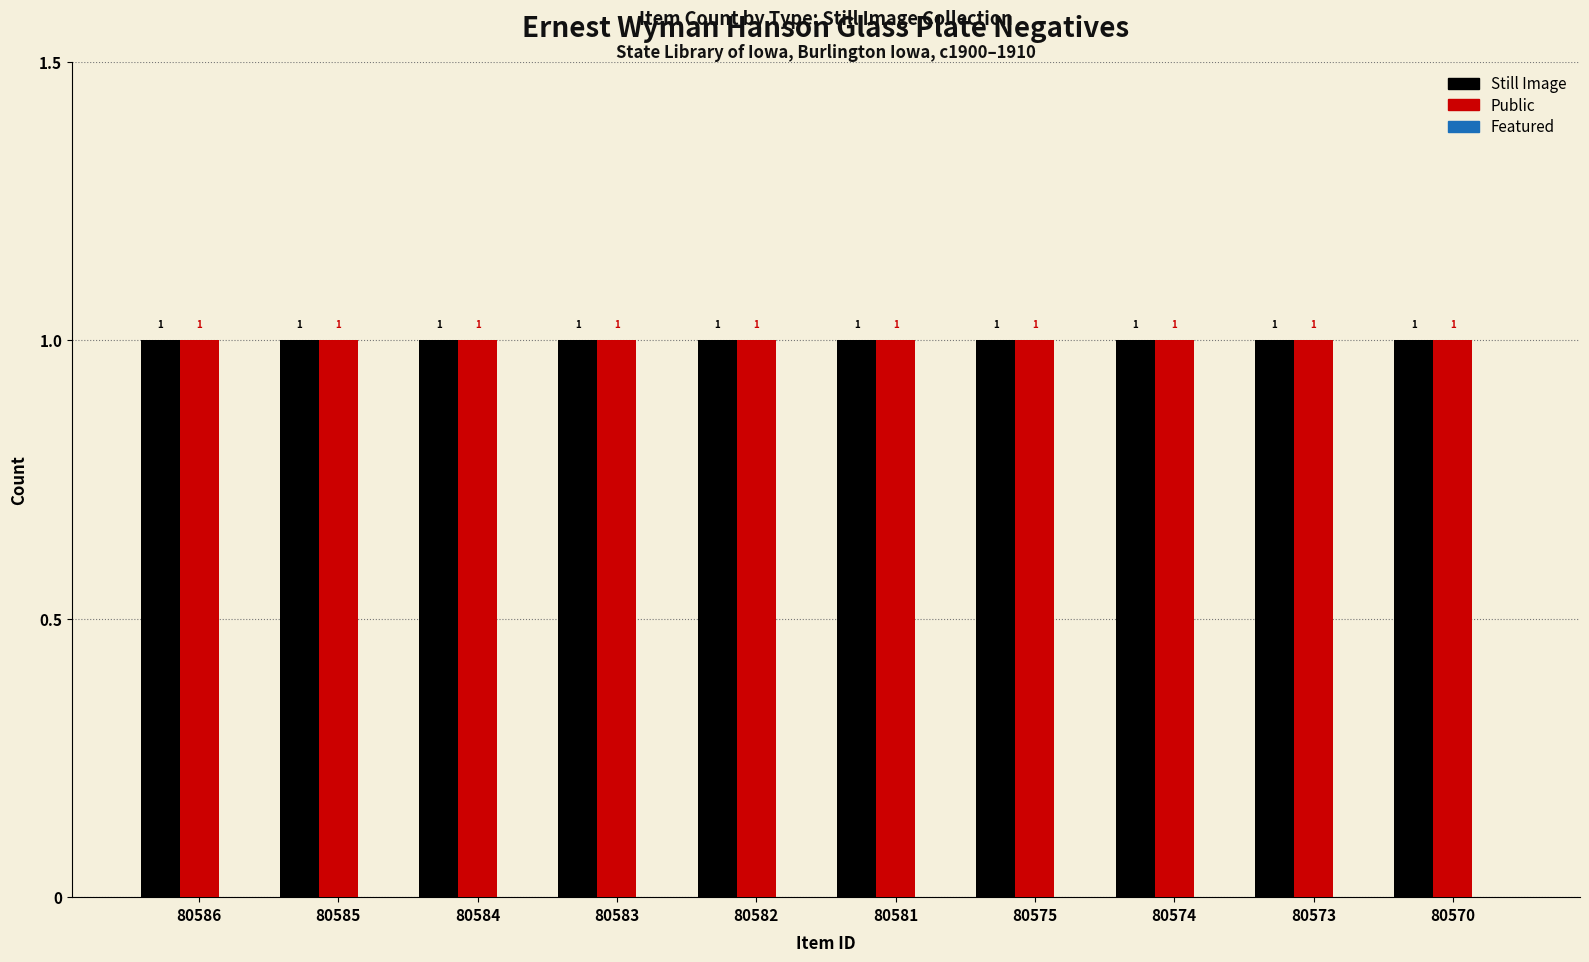

Reading right to left, transcribe all the data shown in this chart.

Still Image: 80570=1	80573=1	80574=1	80575=1	80581=1	80582=1	80583=1	80584=1	80585=1	80586=1
Public: 80570=1	80573=1	80574=1	80575=1	80581=1	80582=1	80583=1	80584=1	80585=1	80586=1
Featured: 80570=0	80573=0	80574=0	80575=0	80581=0	80582=0	80583=0	80584=0	80585=0	80586=0